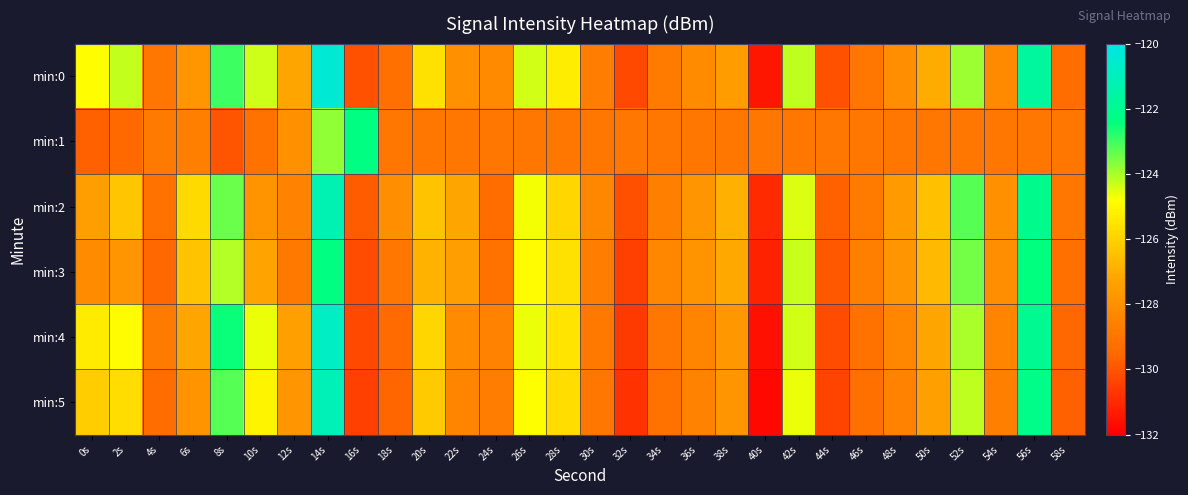

What is the total value across all series at 58s?

-775.7